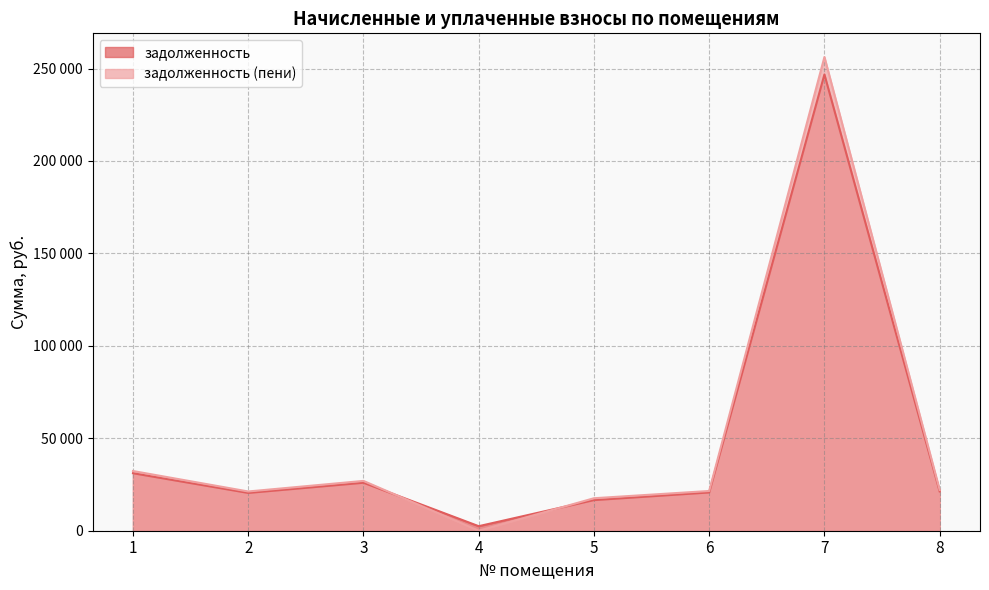

What is the total value across all series at 1?

63394.9